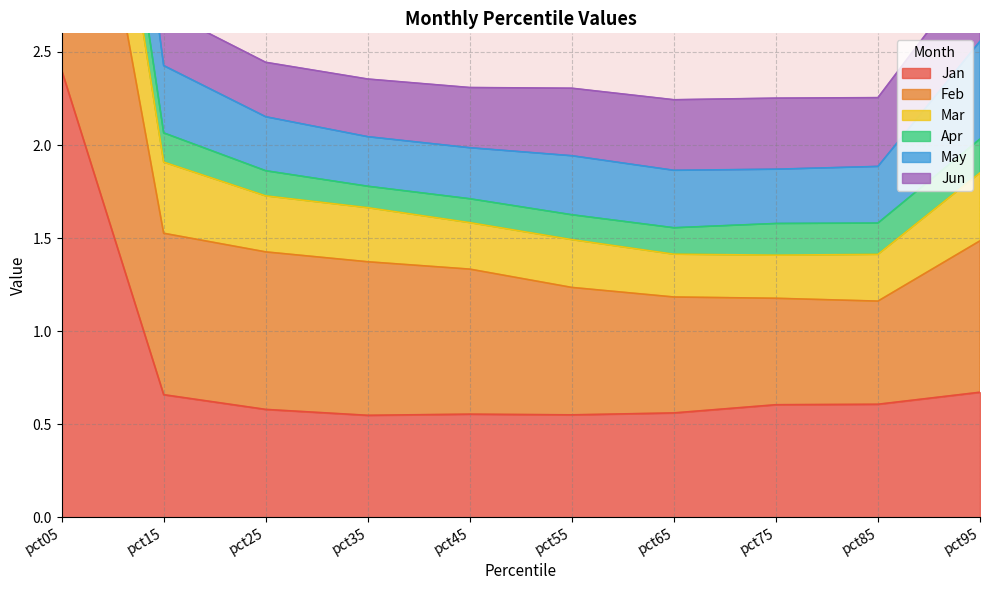

At which label does Jan reach its peak?

pct05